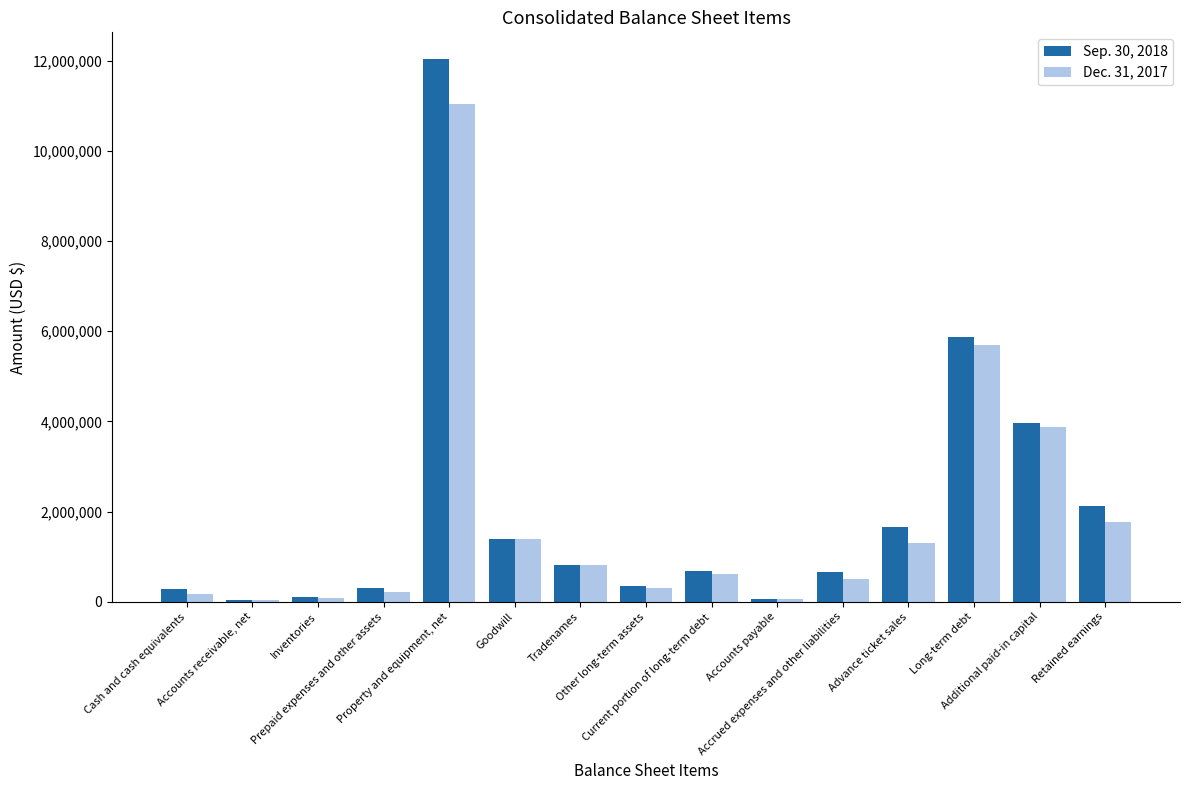

Between Advance ticket sales and Retained earnings, which series saw the biggest shift?

Sep. 30, 2018